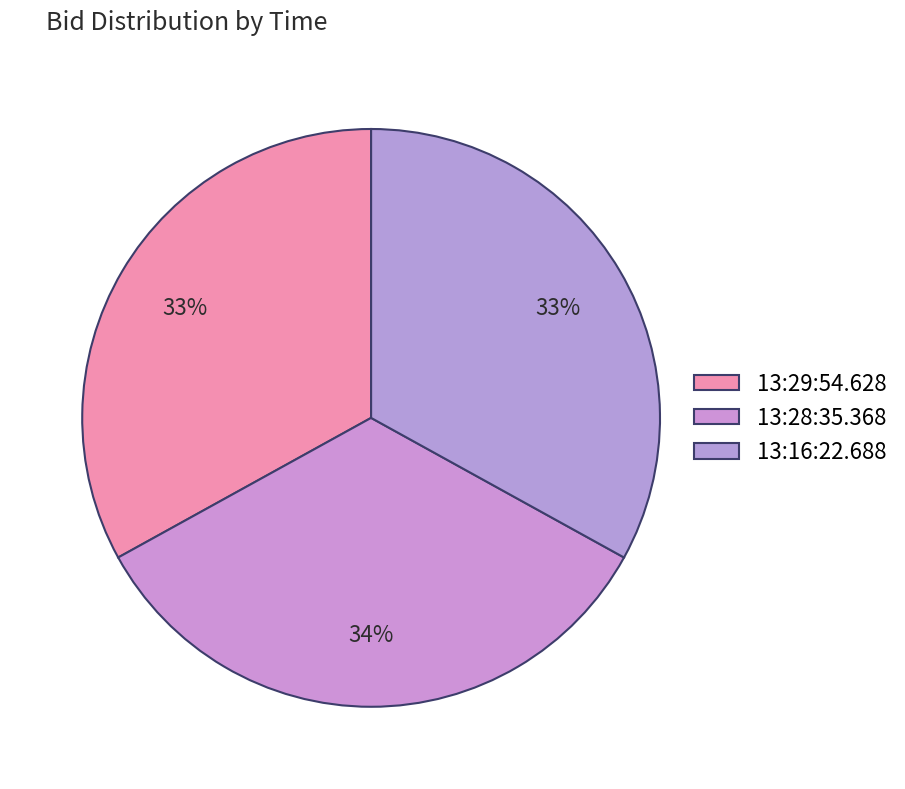

How many segments does this pie chart have?

3